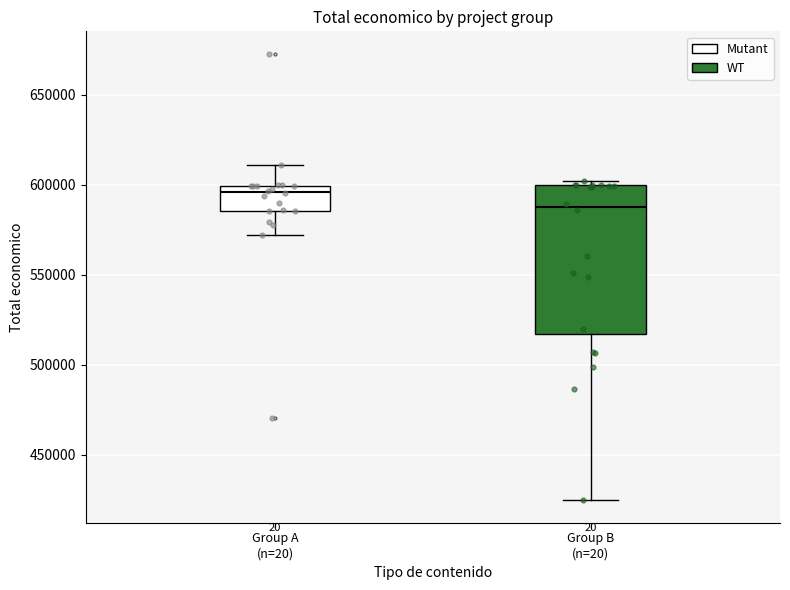

Which box is the tallest, from its lower edge to its upper edge?

Group B (n=20)